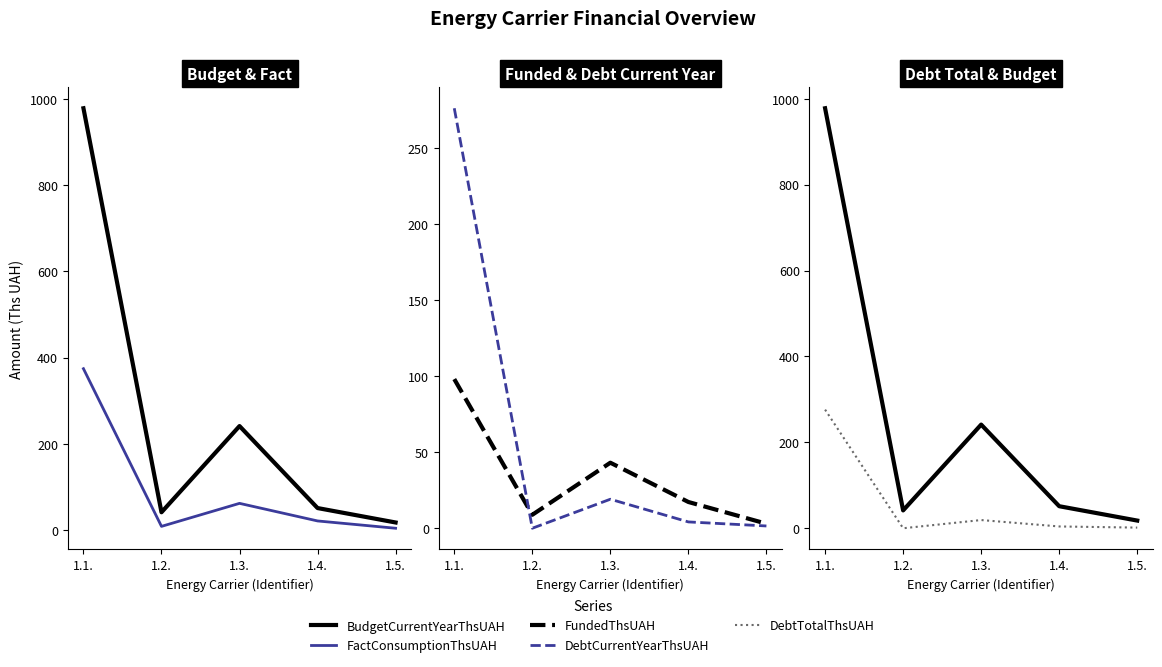

At which label is FundedThsUAH closest to 50?

1.3.